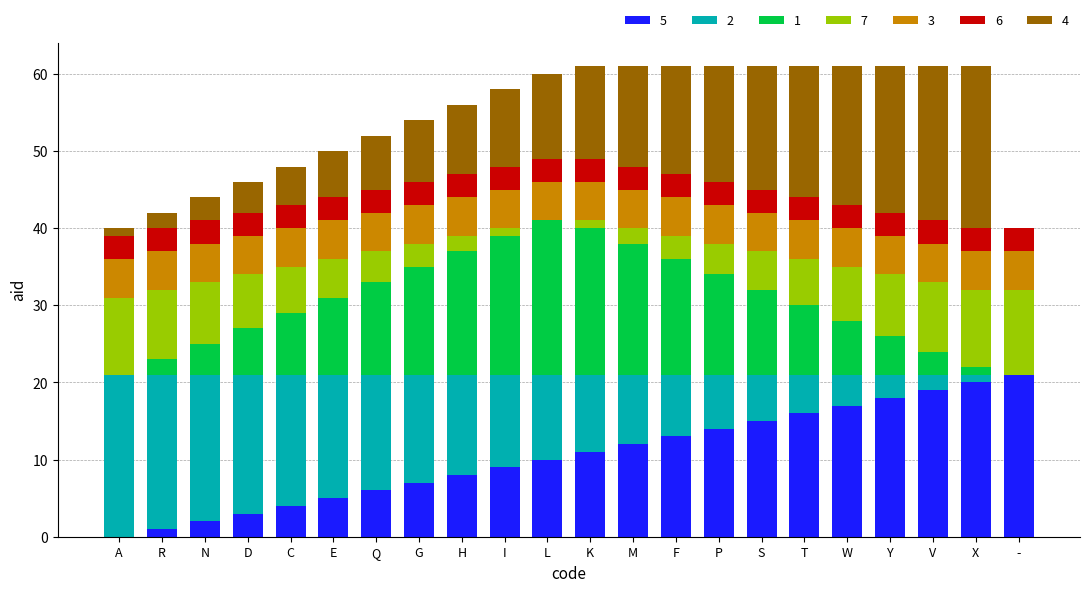

What is the total value across all series at M?

61